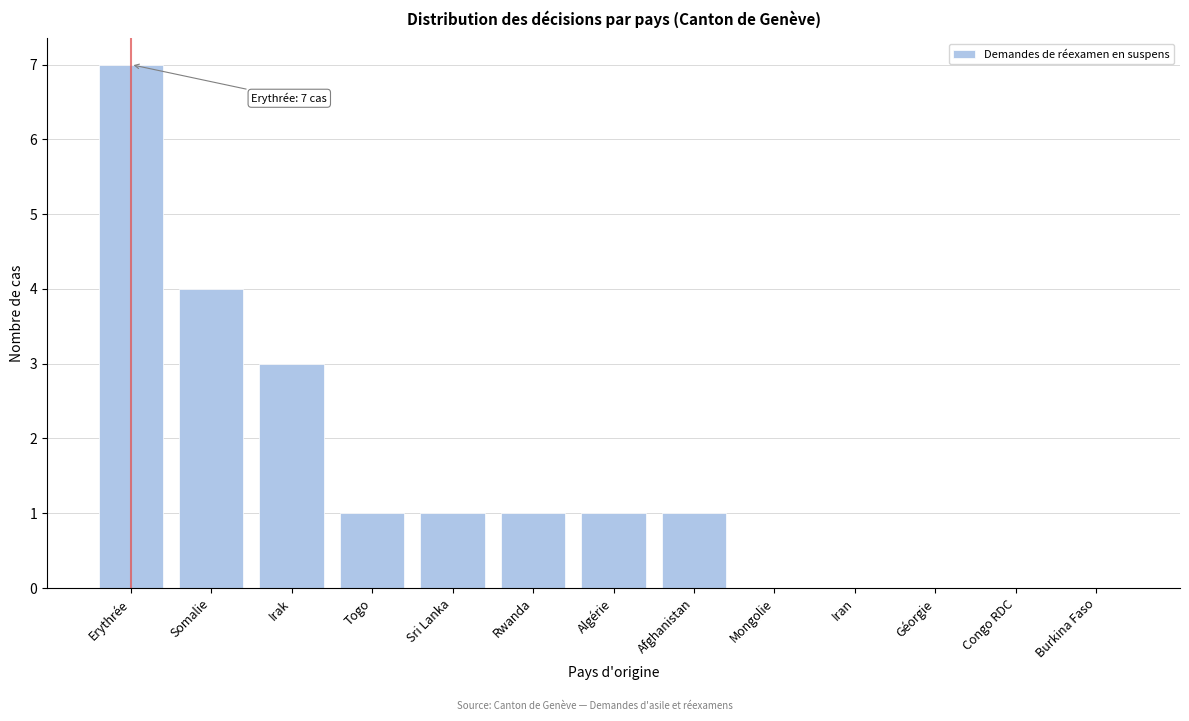

Reading left to right, what are all the values shown in this chart?

Erythrée=7	Somalie=4	Irak=3	Togo=1	Sri Lanka=1	Rwanda=1	Algérie=1	Afghanistan=1	Mongolie=0	Iran=0	Géorgie=0	Congo RDC=0	Burkina Faso=0